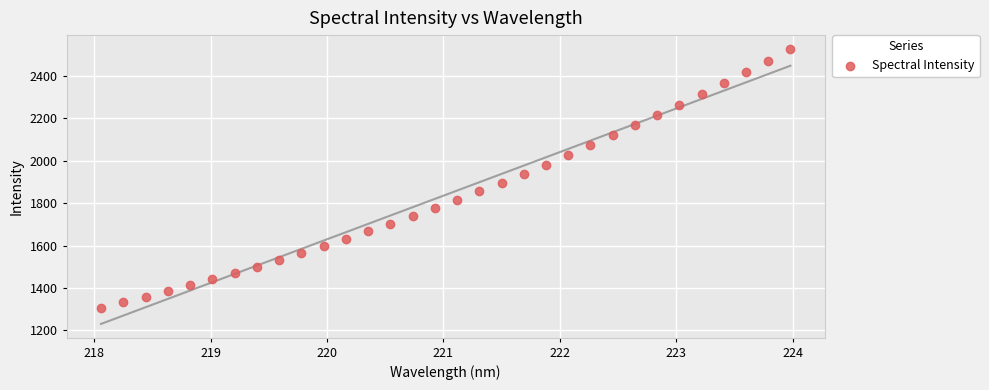

What is the range of Y values (max minus min)?

1220.3